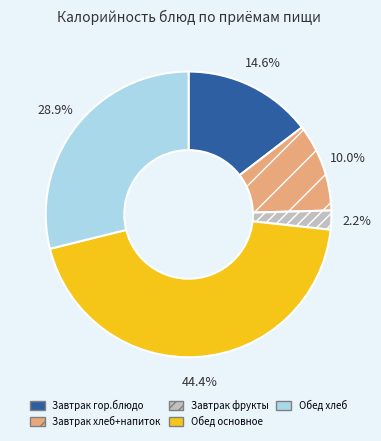

Rank the categories by value from lowest to highest.

Завтрак фрукты, Завтрак хлеб+напиток, Завтрак гор.блюдо, Обед хлеб, Обед основное